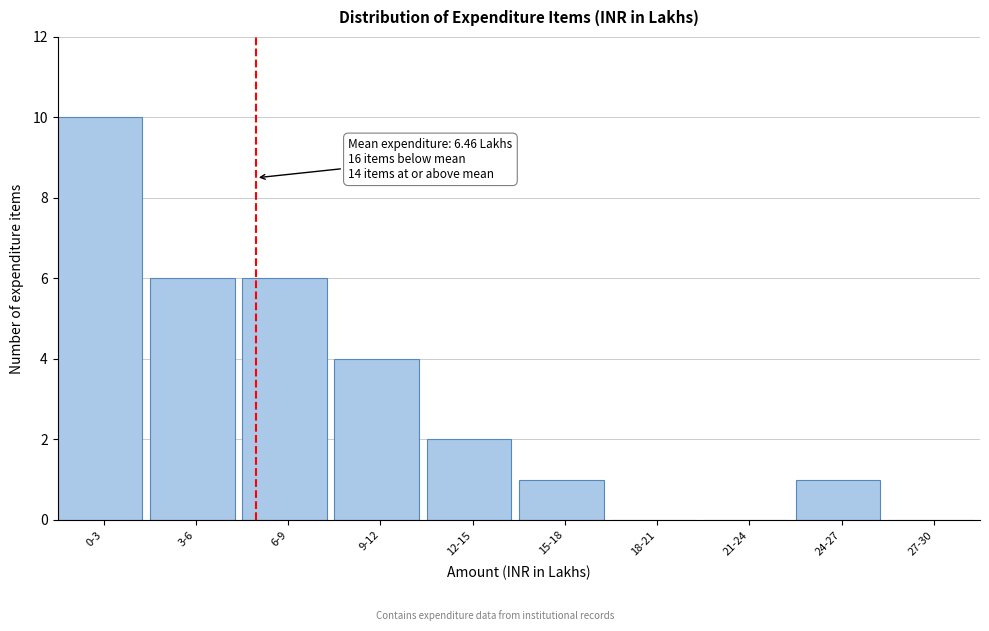

Reading right to left, extract all data points from this chart.

27-30=0	24-27=1	21-24=0	18-21=0	15-18=1	12-15=2	9-12=4	6-9=6	3-6=6	0-3=10